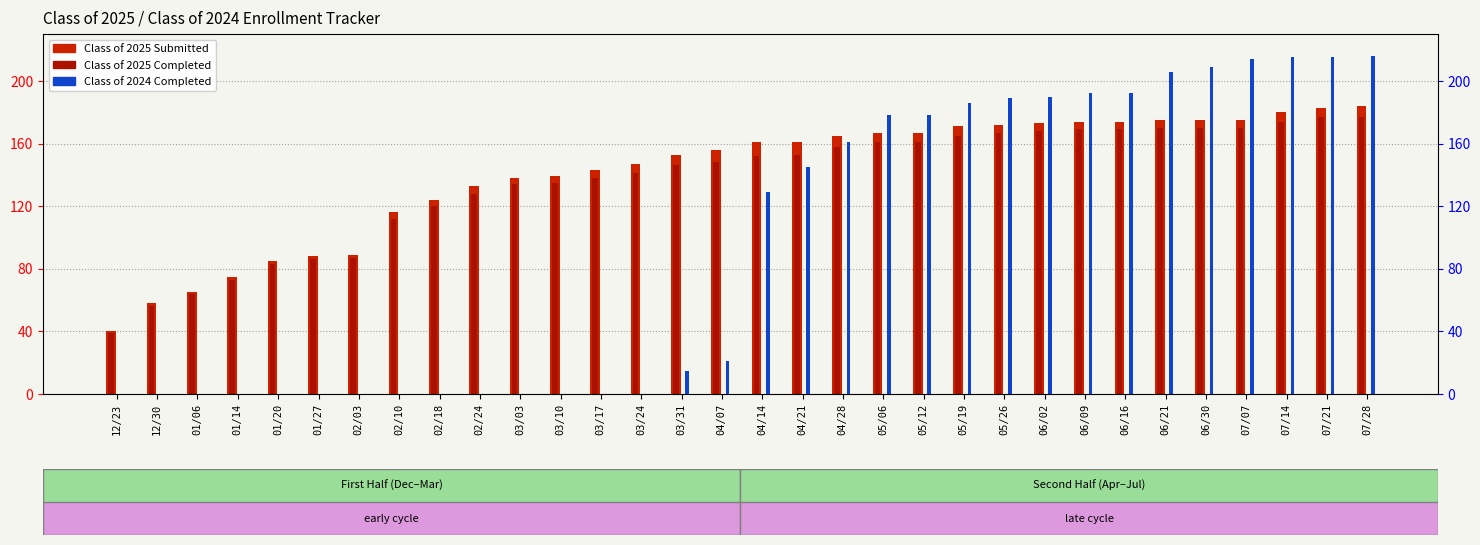

At 06/16, list the series in order from largest to smallest.

Class of 2024 Completed, Class of 2025 Submitted, Class of 2025 Completed